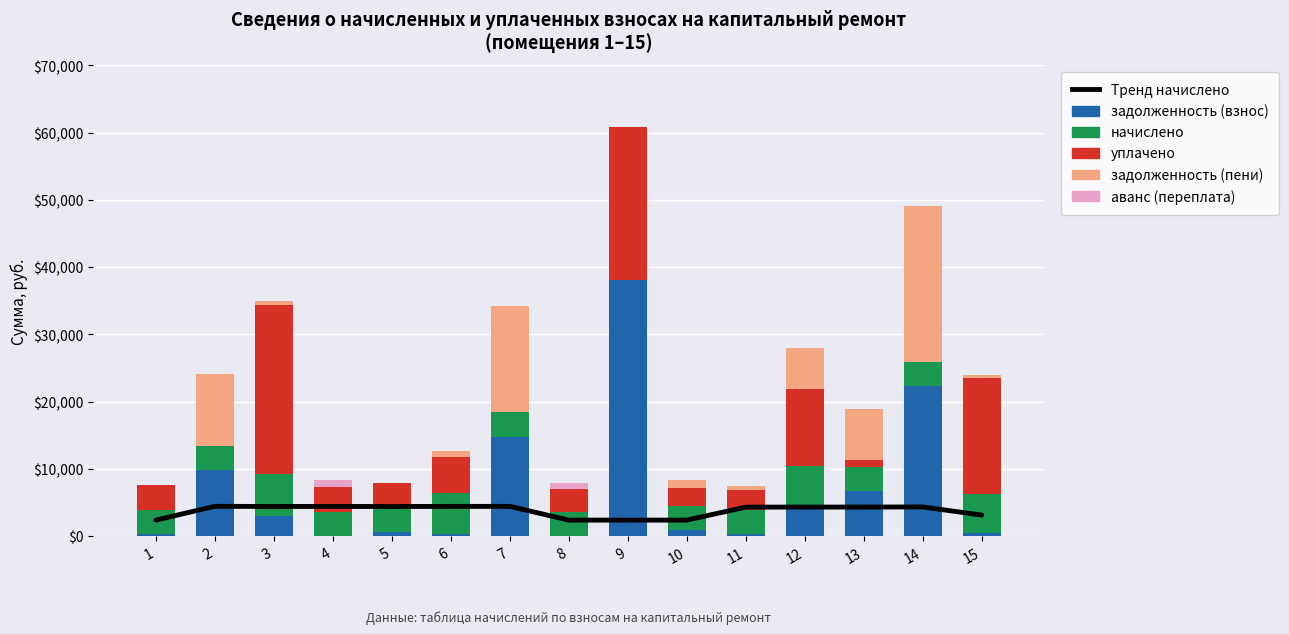

What is the spread (max minus min) of values at 11?

4323.2